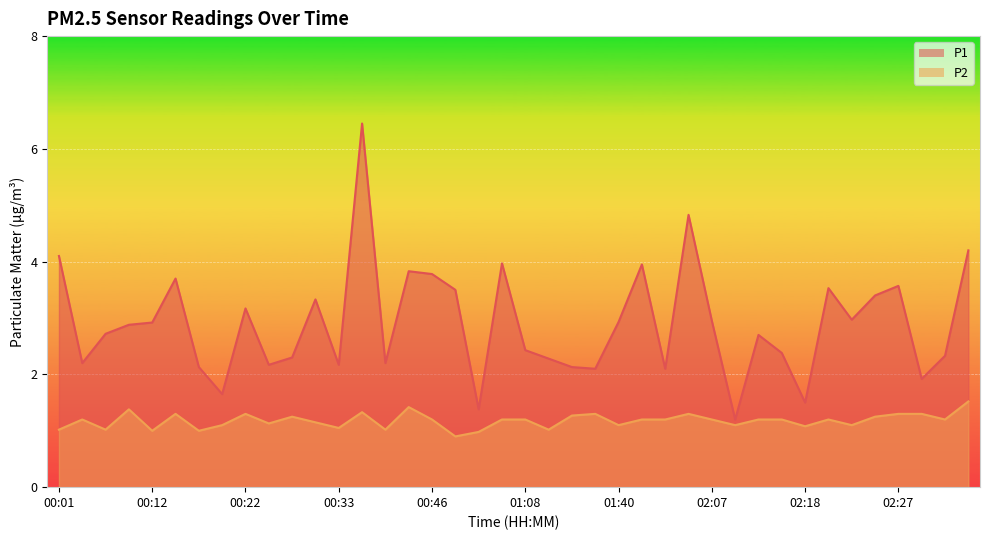

Reading left to right, what are all the values shown in this chart?

P1: 00:01=4.1	00:04=2.2	00:07=2.7	00:09=2.9	00:12=2.9	00:15=3.7	00:17=2.1	00:20=1.6	00:22=3.2	00:25=2.2	00:28=2.3	00:30=3.3	00:33=2.2	00:36=6.5	00:38=2.2	00:41=3.8	00:46=3.8	00:49=3.5	00:52=1.4	01:00=4.0	01:08=2.4	01:12=2.3	01:23=2.1	01:31=2.1	01:40=2.9	01:46=4.0	01:51=2.1	02:02=4.8	02:07=3.0	02:10=1.2	02:12=2.7	02:15=2.4	02:18=1.5	02:20=3.5	02:22=3.0	02:25=3.4	02:27=3.6	02:30=1.9	02:32=2.3	02:35=4.2
P2: 00:01=1.0	00:04=1.2	00:07=1.0	00:09=1.4	00:12=1.0	00:15=1.3	00:17=1.0	00:20=1.1	00:22=1.3	00:25=1.1	00:28=1.2	00:30=1.1	00:33=1.1	00:36=1.3	00:38=1.0	00:41=1.4	00:46=1.2	00:49=0.9	00:52=1.0	01:00=1.2	01:08=1.2	01:12=1.0	01:23=1.3	01:31=1.3	01:40=1.1	01:46=1.2	01:51=1.2	02:02=1.3	02:07=1.2	02:10=1.1	02:12=1.2	02:15=1.2	02:18=1.1	02:20=1.2	02:22=1.1	02:25=1.2	02:27=1.3	02:30=1.3	02:32=1.2	02:35=1.5